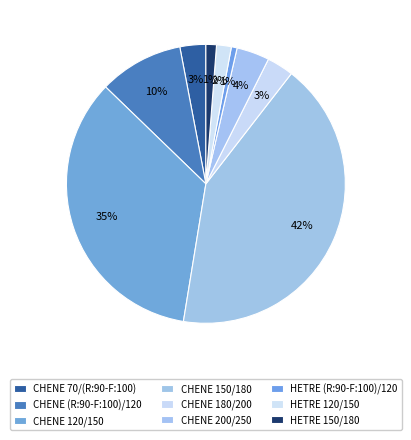

What is the change in value from HETRE (R:90-F:100)/120 to HETRE 150/180?

+0.7